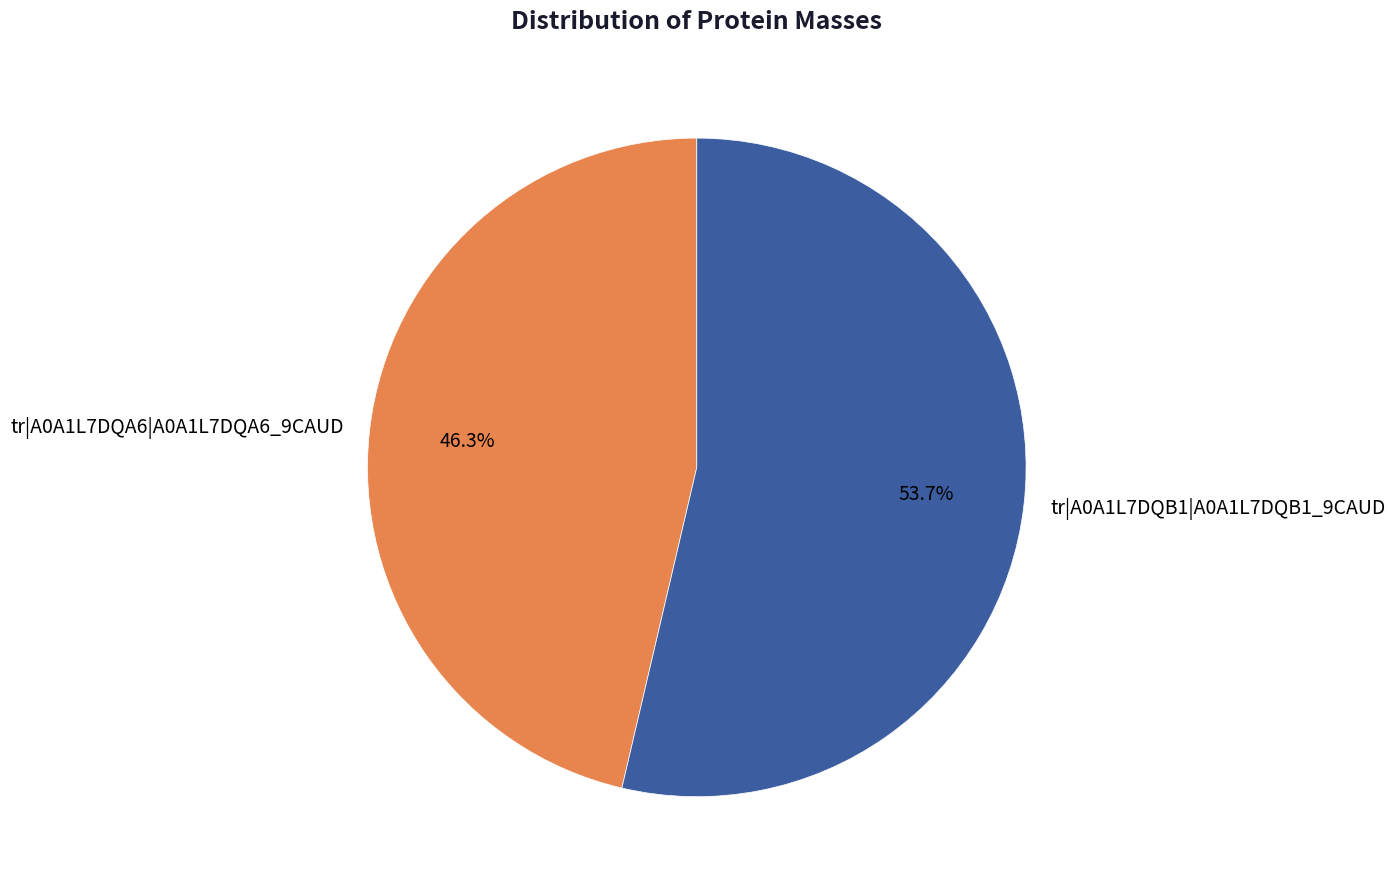

What is the ratio of the value at tr|A0A1L7DQB1|A0A1L7DQB1_9CAUD to the value at tr|A0A1L7DQA6|A0A1L7DQA6_9CAUD?

1.2